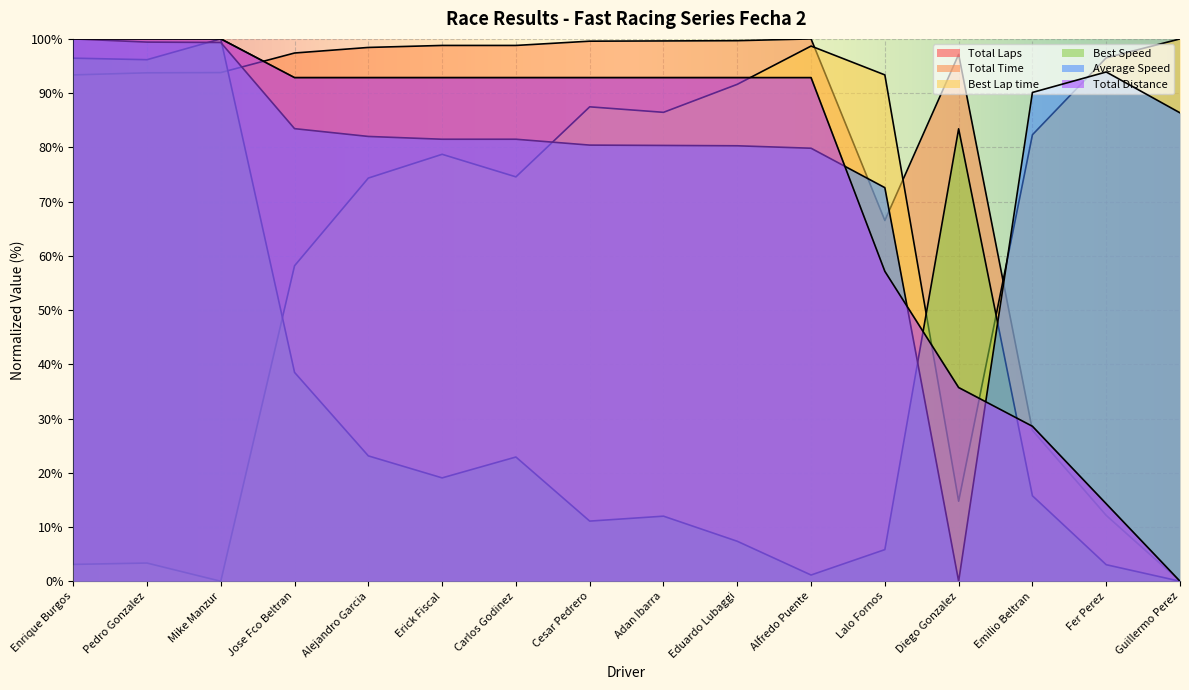

Reading right to left, what are all the values shown in this chart?

Total Laps: 0.0	14.3	28.6	35.7	57.1	92.9	92.9	92.9	92.9	92.9	92.9	92.9	92.9	100.0	100.0	100.0
Total Time: 0.0	12.1	27.8	97.1	66.5	100.0	99.7	99.6	99.6	98.8	98.8	98.4	97.4	93.8	93.7	93.4
Best Lap time: 100.0	96.5	82.3	14.8	93.4	98.7	91.6	86.5	87.5	74.6	78.7	74.3	58.2	0.0	3.4	3.1
Best Speed: 0.0	3.1	15.8	83.4	5.8	1.1	7.4	12.0	11.1	22.9	19.1	23.1	38.5	100.0	96.2	96.4
Average Speed: 86.4	93.9	90.1	0.0	72.6	79.8	80.3	80.4	80.4	81.5	81.5	82.0	83.4	99.3	99.4	100.0
Total Distance: 0.0	14.3	28.6	35.7	57.1	92.9	92.9	92.9	92.9	92.9	92.9	92.9	92.9	100.0	100.0	100.0